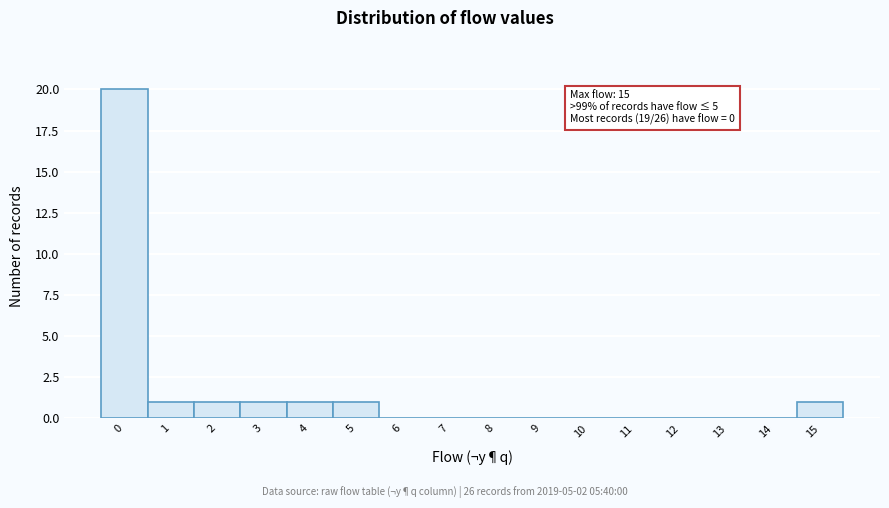

Which range on the x-axis has the tallest bar?

-0.5 to 0.5